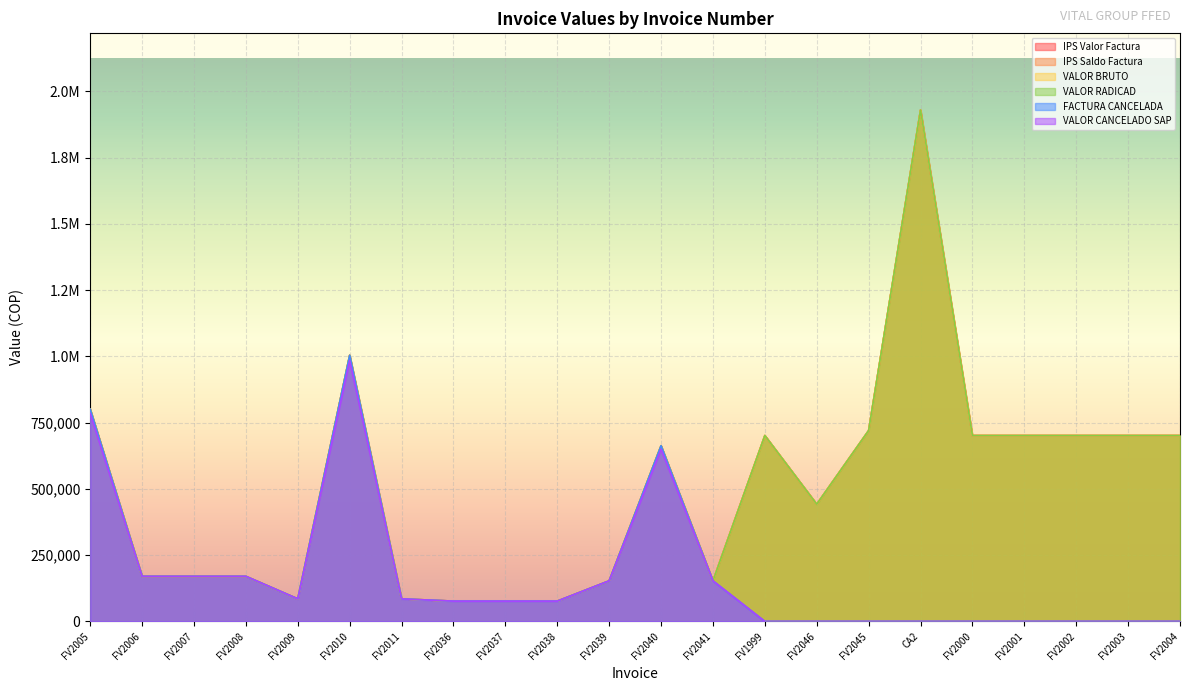

The value of VALOR CANCELADO SAP at CA2 is 399342. True or false?

False